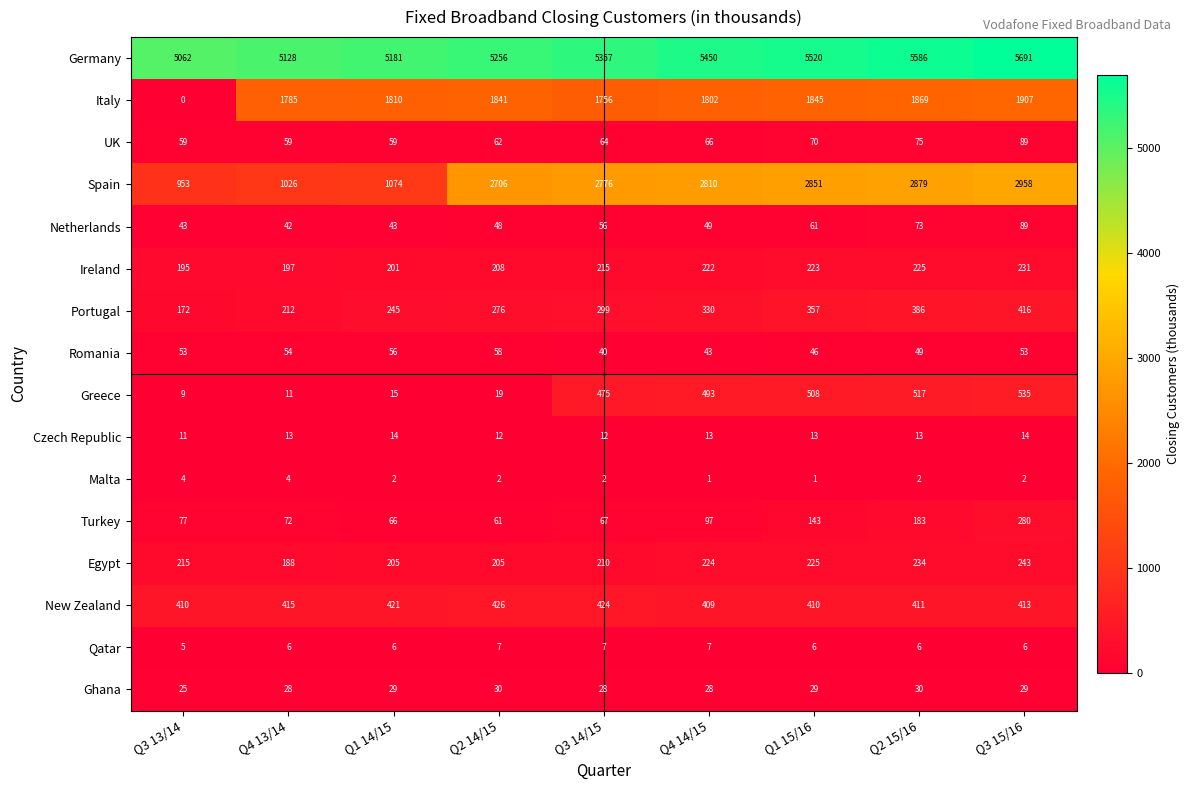

Which label corresponds to the smallest value in the chart?

Q3 13/14